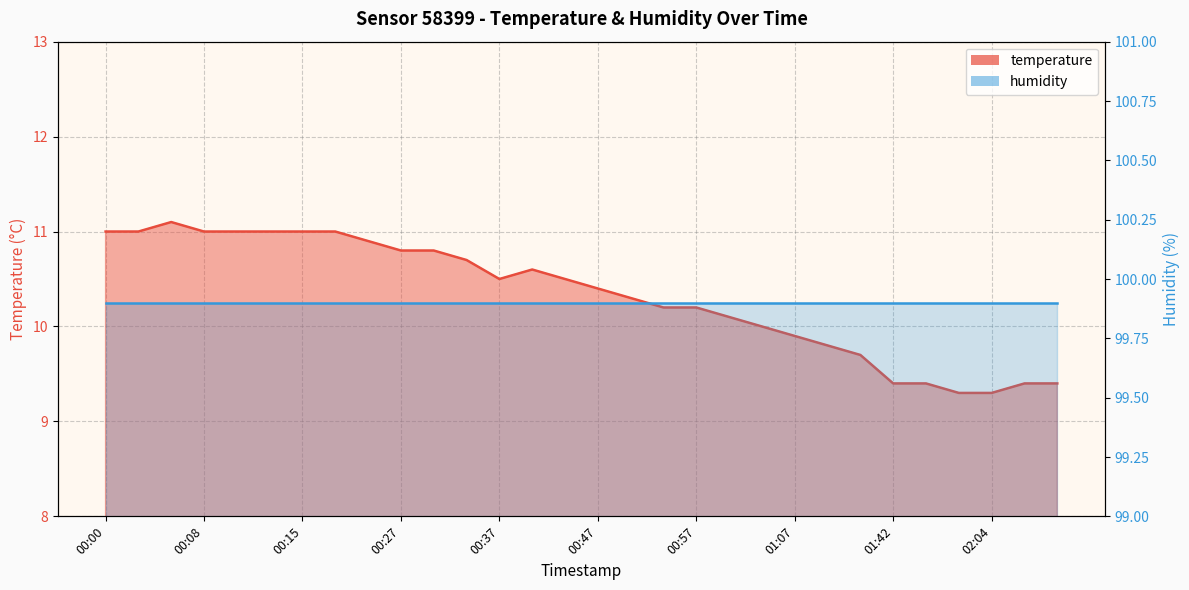

What position from the left is 01:05?

21